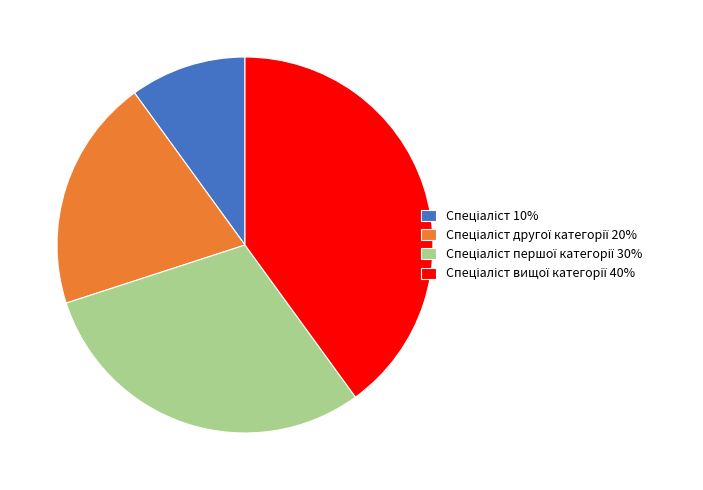

Count the number of slices in the pie.

4